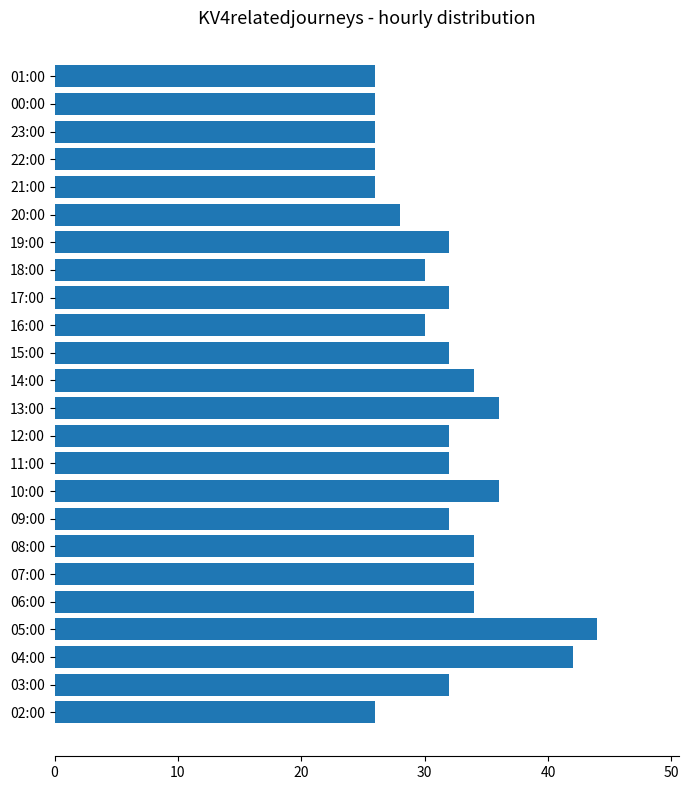

Which label corresponds to the largest value in the chart?

05:00